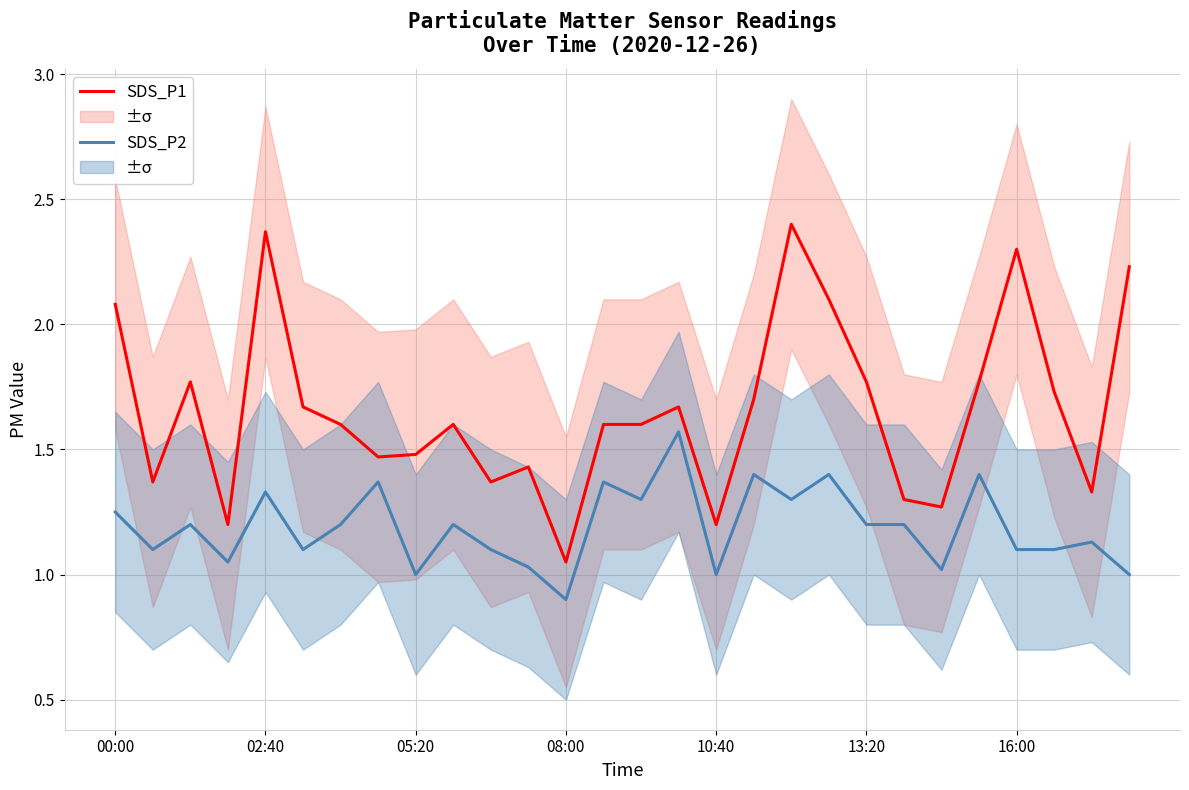

Which series has the largest total across all categories?

SDS_P1